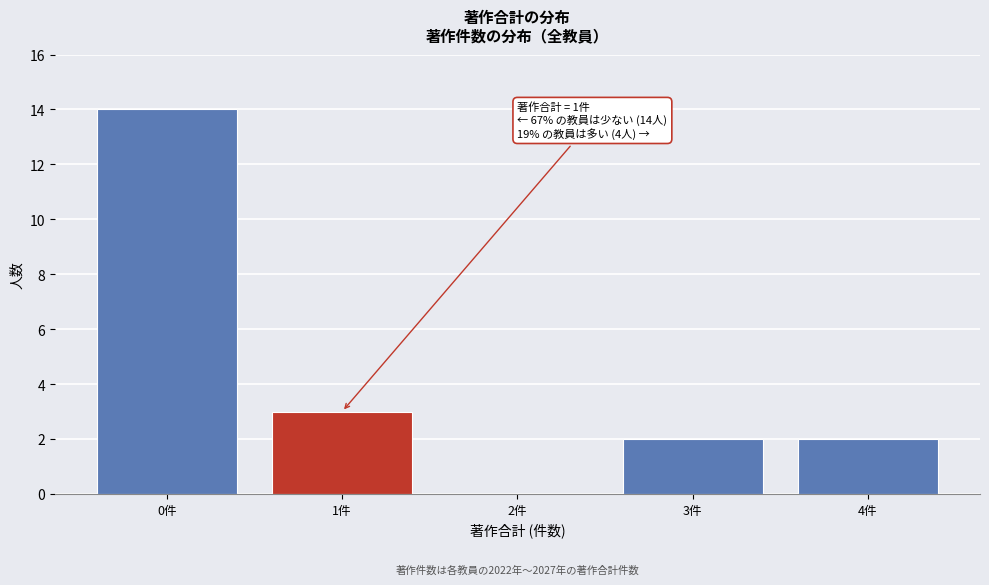

Reading left to right, transcribe all the data shown in this chart.

0件=14	1件=3	2件=0	3件=2	4件=2